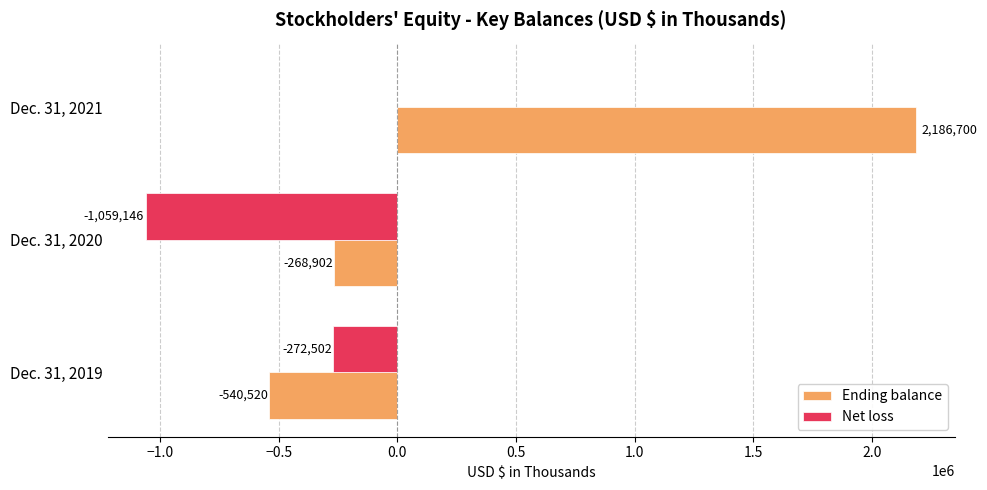

What is the sum of the Net loss values at Dec. 31, 2020 and Dec. 31, 2021?

-1059146